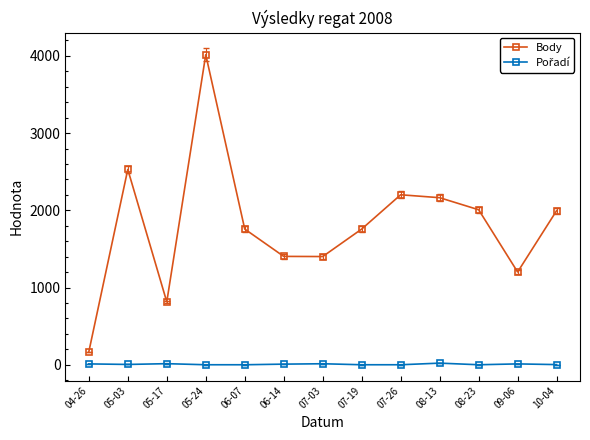

What position from the right is 07-03?

7